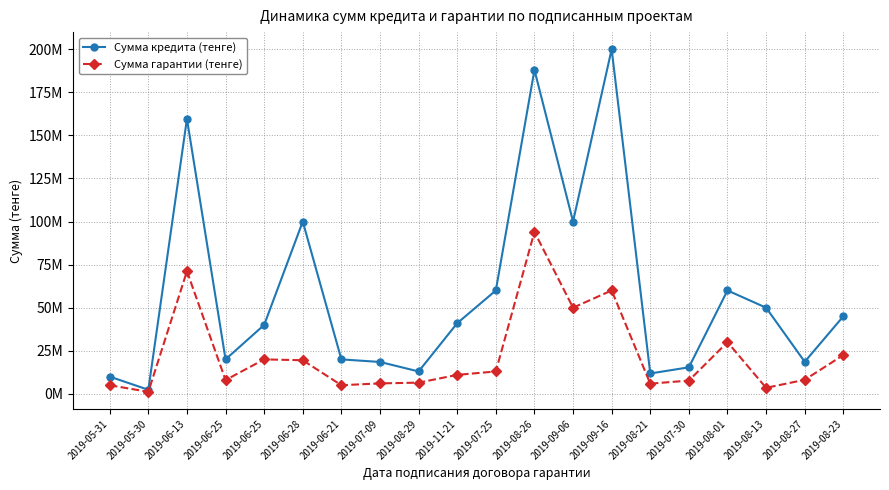

Is this an area chart (filled region under the line)?

No